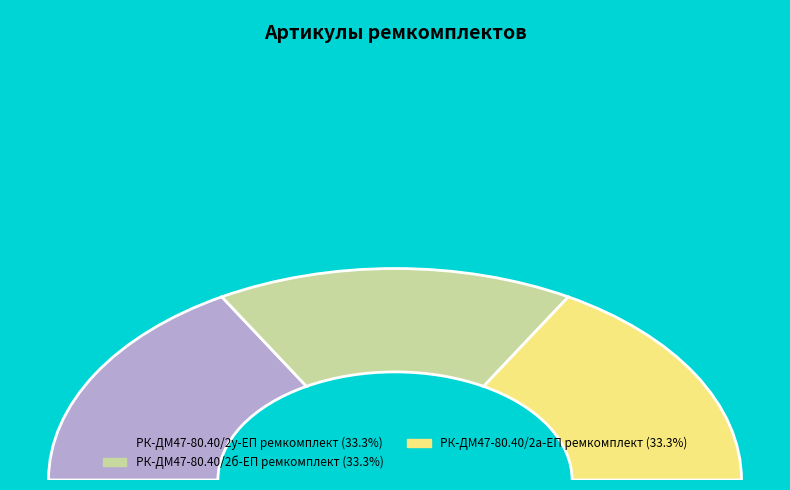

What percentage do РК-ДМ47-80.40/2у-ЕП ремкомплект and РК-ДМ47-80.40/2а-ЕП ремкомплект together represent?

66.7%